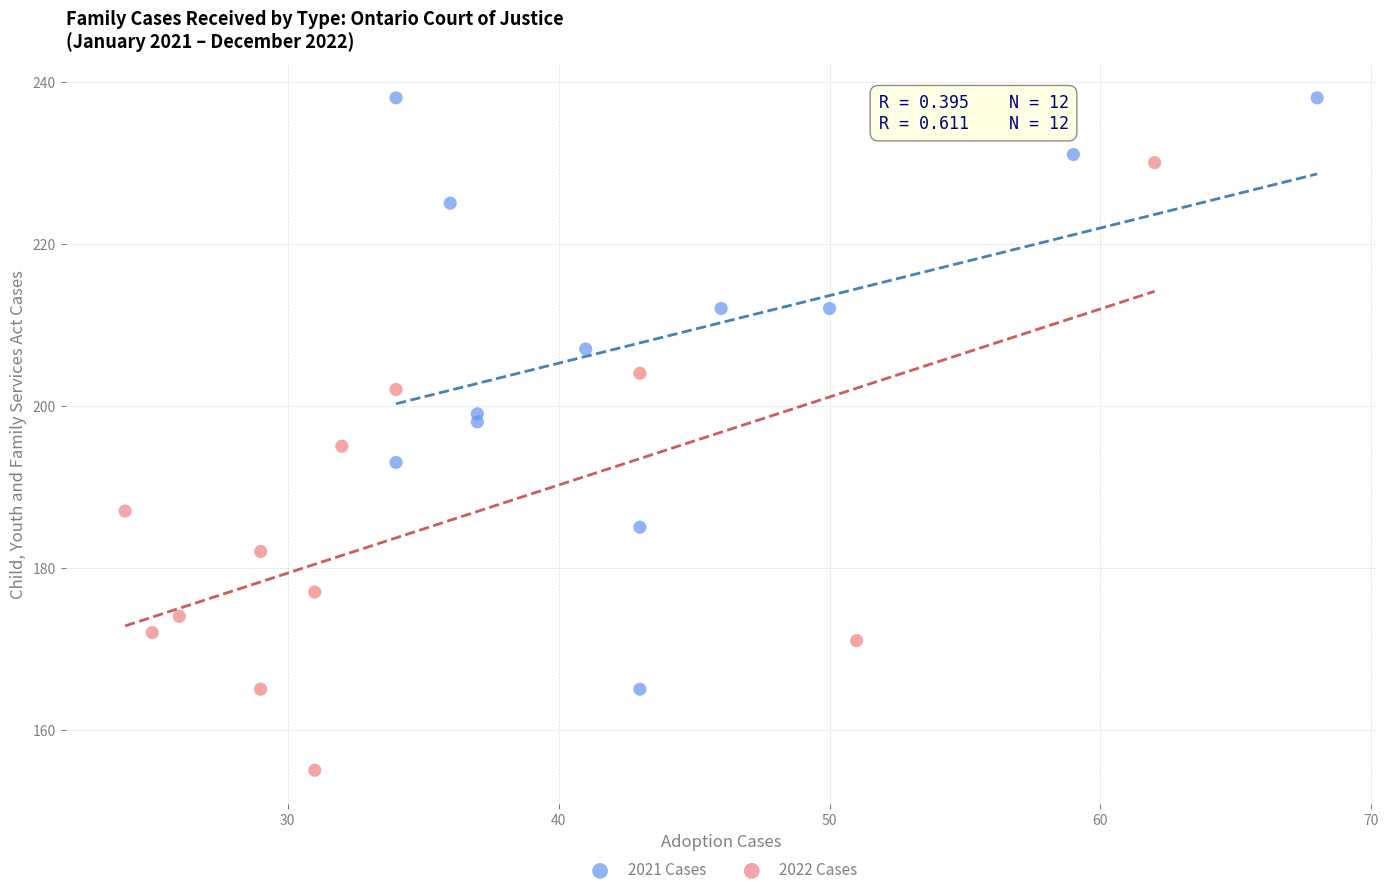

Which series contains the lowest Y value?

2022 Cases